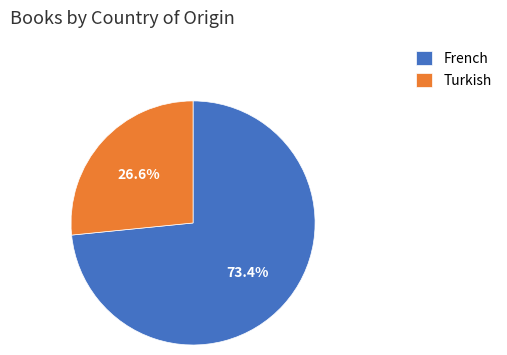

Count the number of slices in the pie.

2